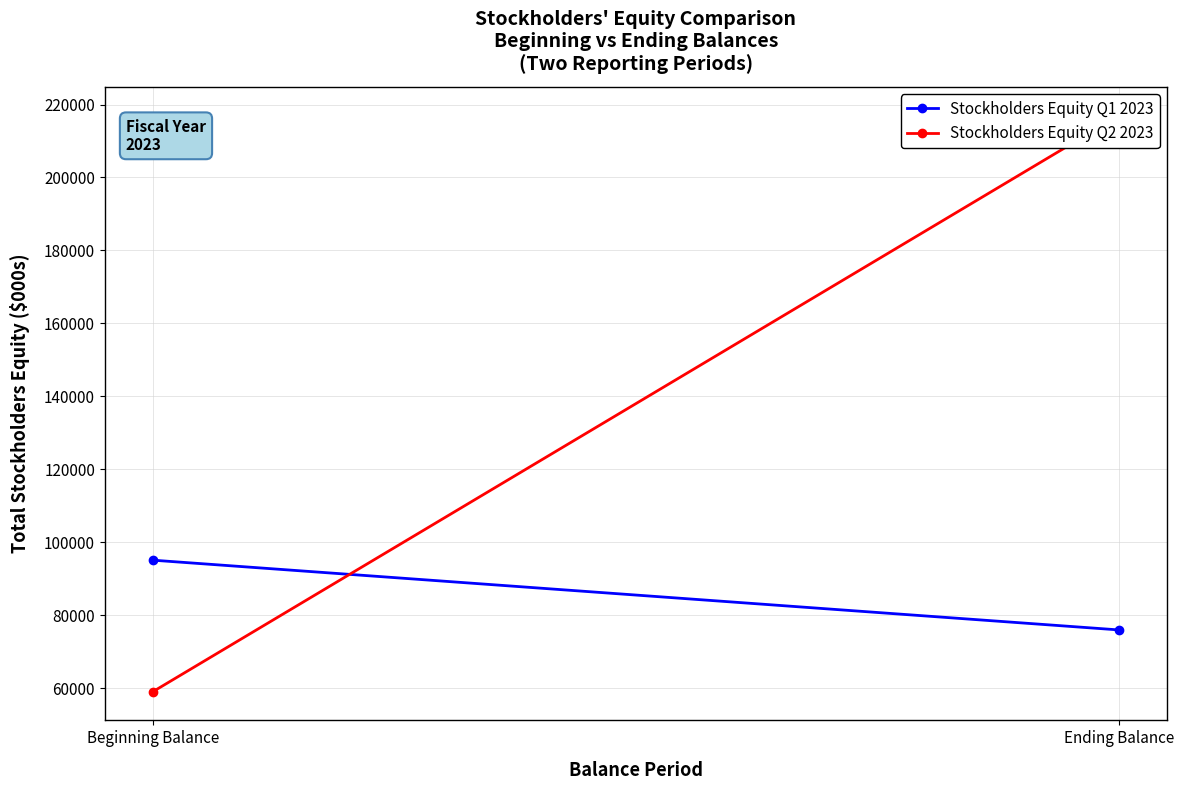

At which category is the sum across all series the highest?

Ending Balance